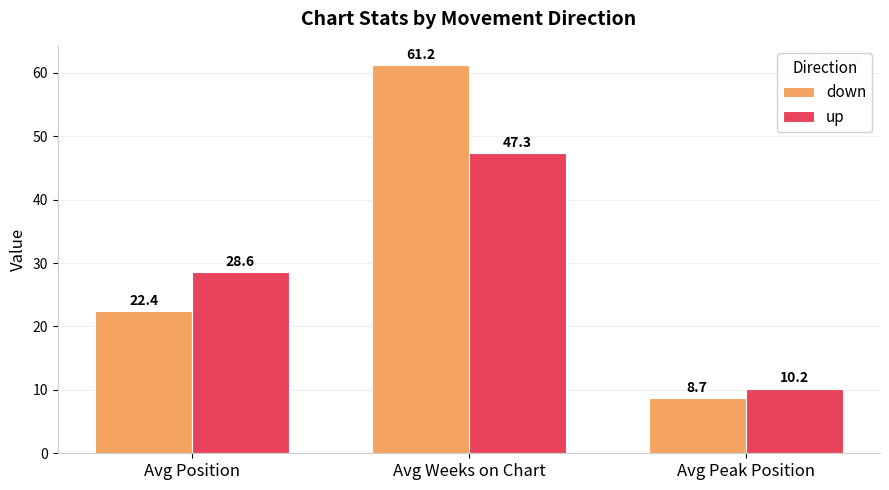

What is the minimum value for down?

8.7